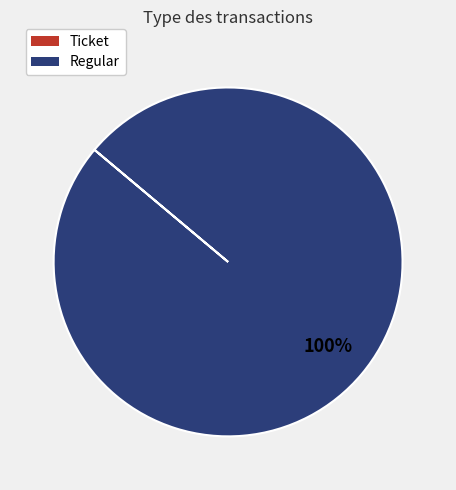

True or false: Regular accounts for 86% of the total.

False